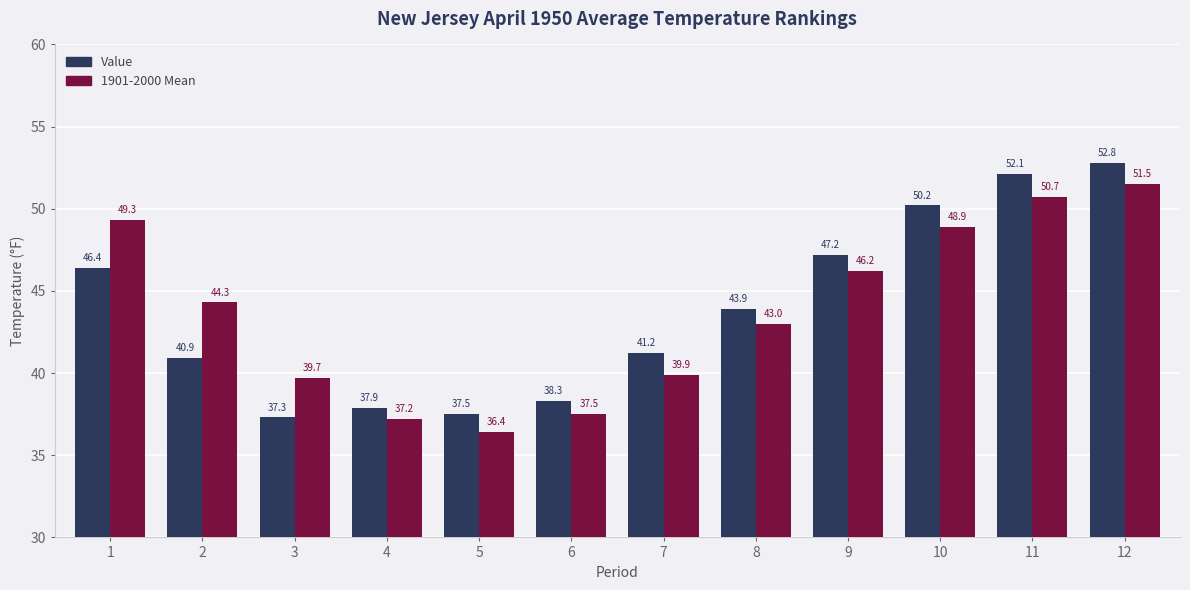

What is the difference between the maximum and second lowest values in the 1901-2000 Mean series?

14.3